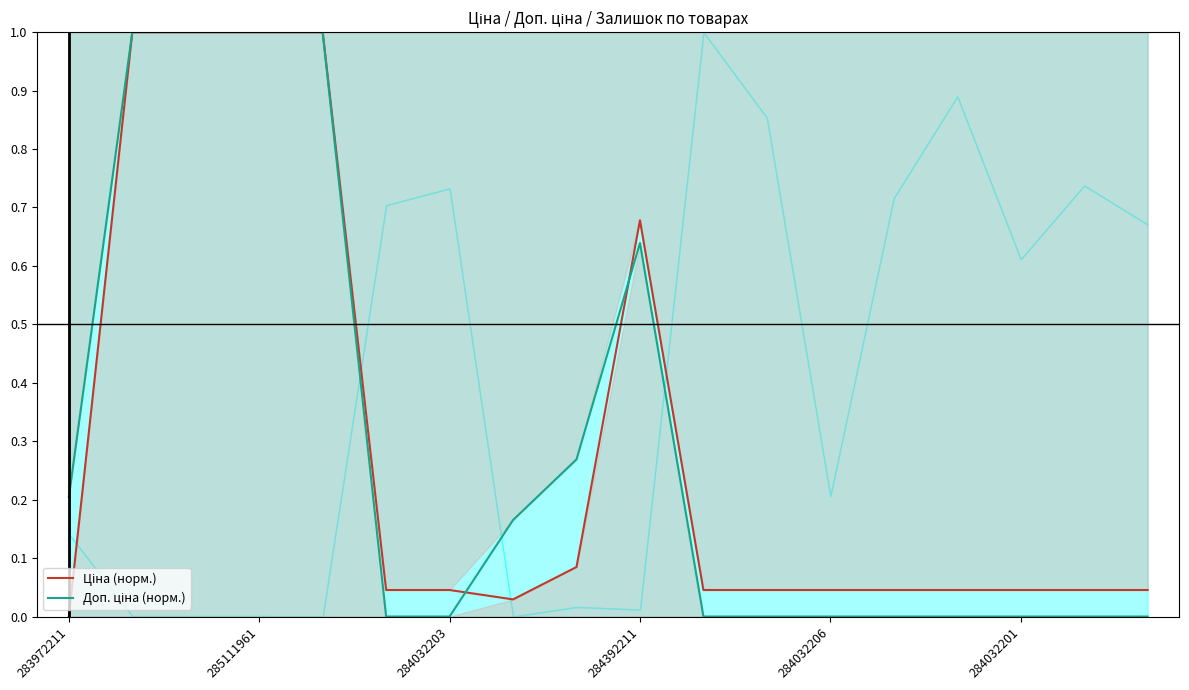

How many Доп. ціна (норм.) values are between 0 and 1?

18